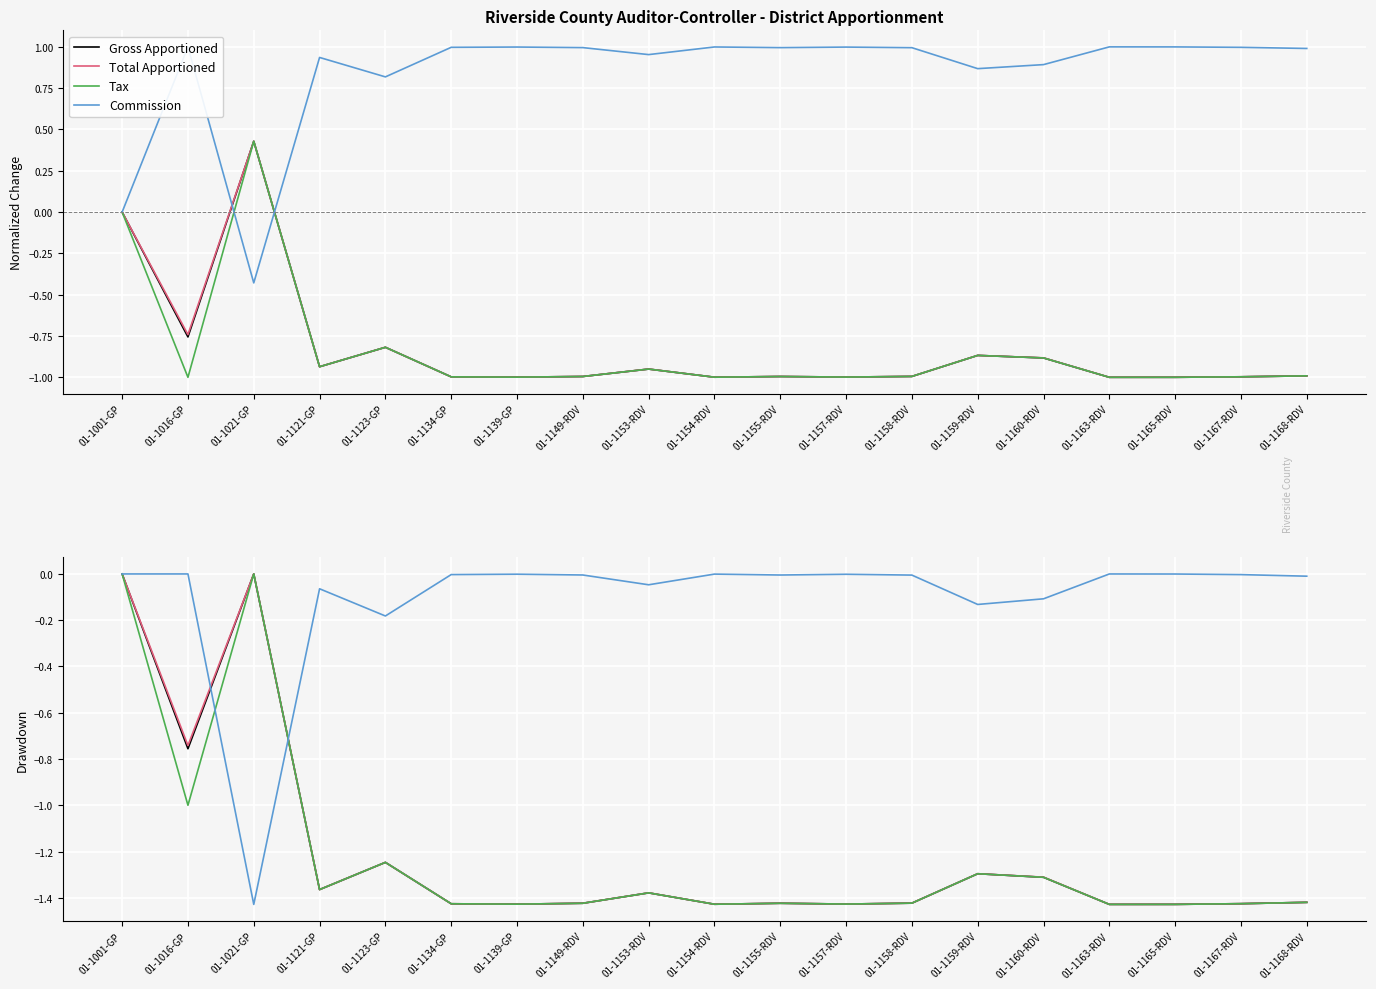

What is the sum of all Commission values?

-2.0